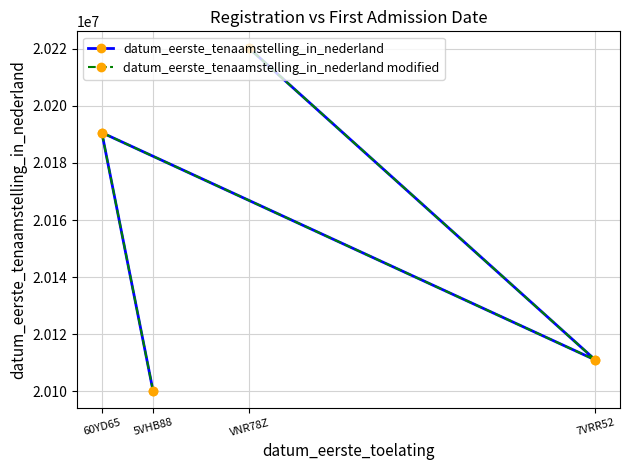

Rank the series by their maximum value, from highest to lowest.

datum_eerste_tenaamstelling_in_nederland, datum_eerste_tenaamstelling_in_nederland modified